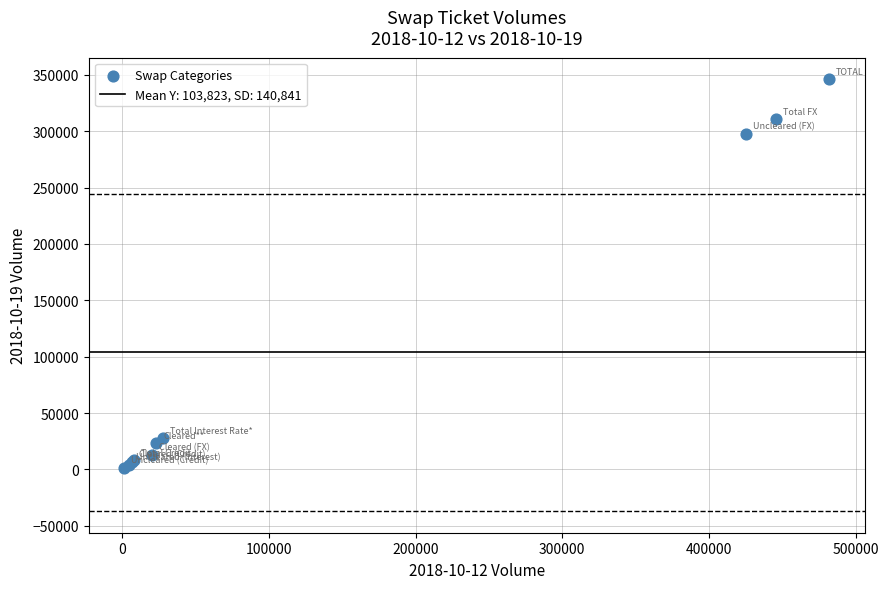

What Y value in the scatter plot is closest to 173656?

297315